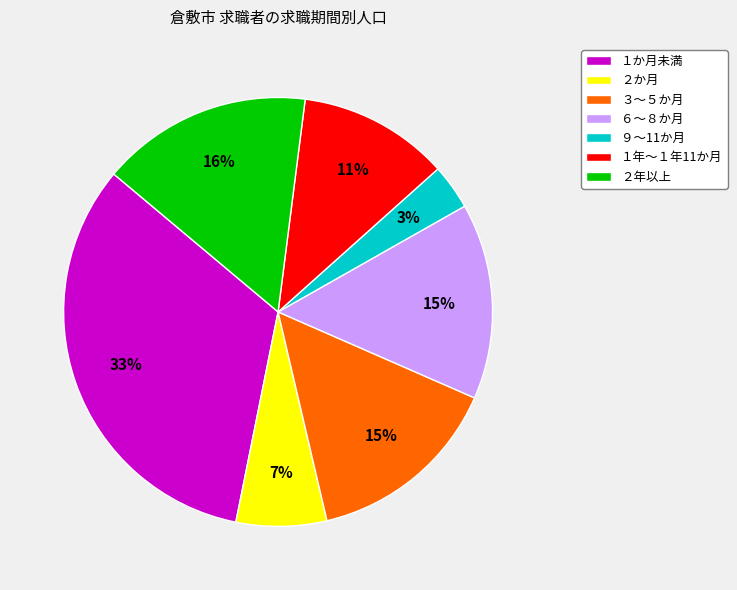

To the nearest percent, what portion does ６～８か月 represent?

15%